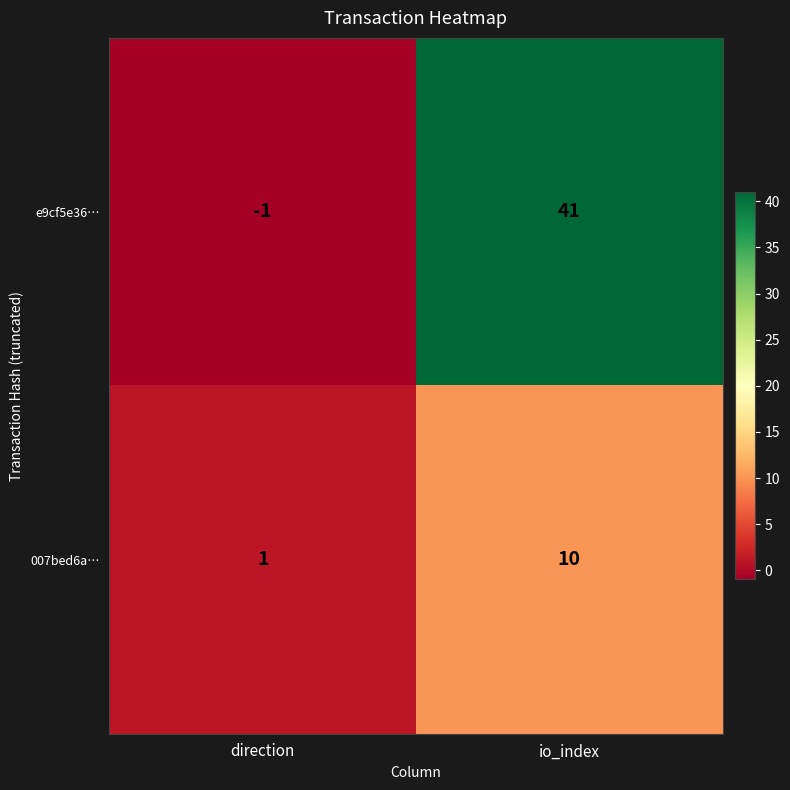

What is the total value across all series at io_index?

51